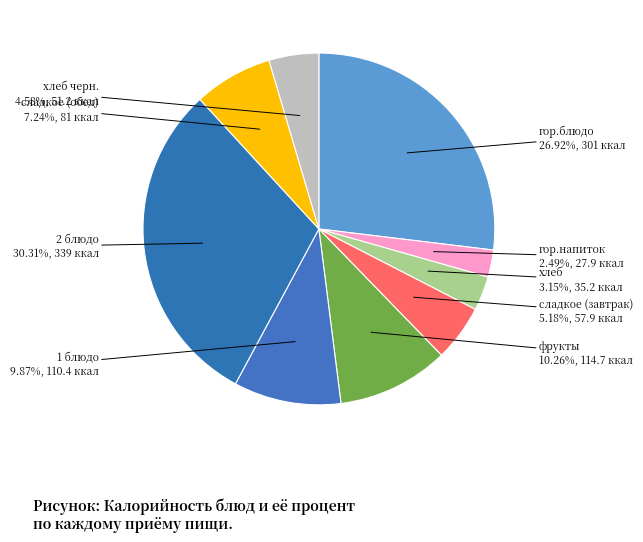

What is the ratio of the value at фрукты to the value at гор.напиток?

4.1